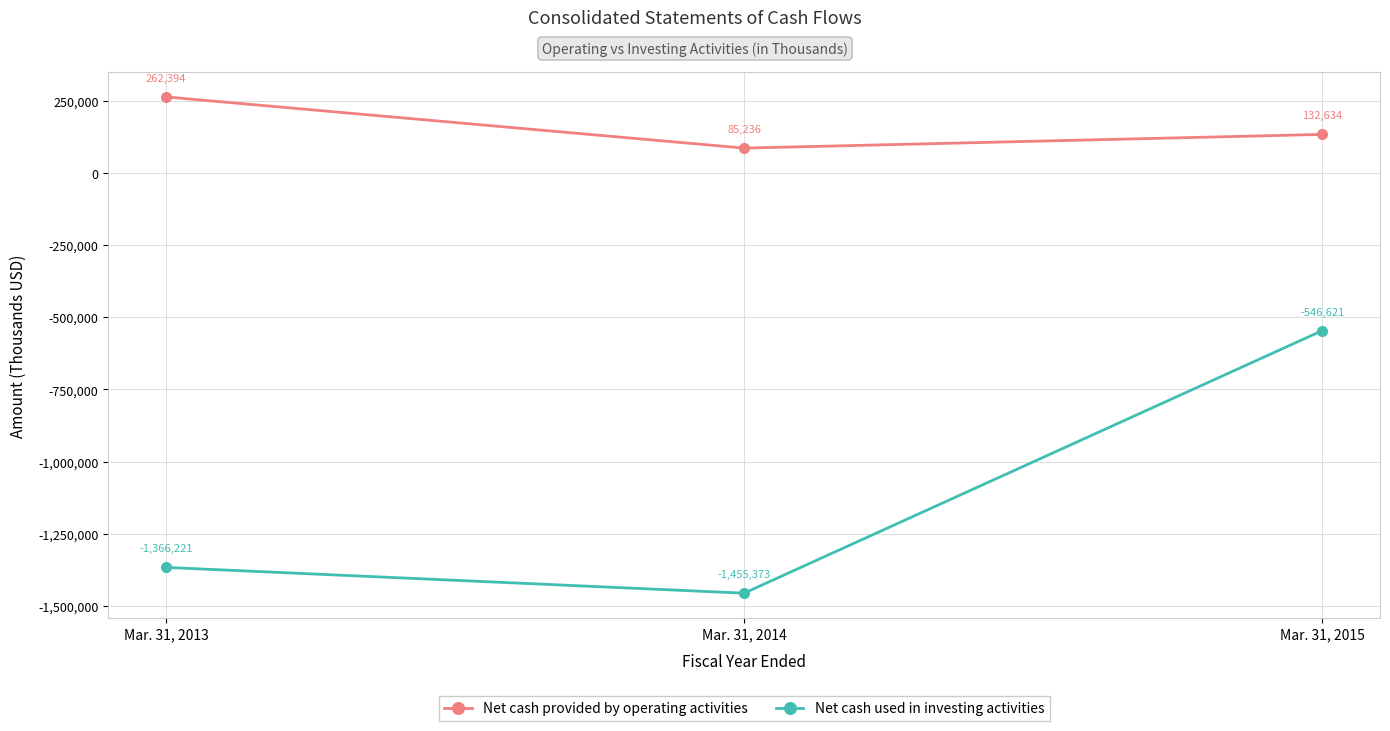

What is the difference between the maximum and second lowest values in the Net cash used in investing activities series?

819600